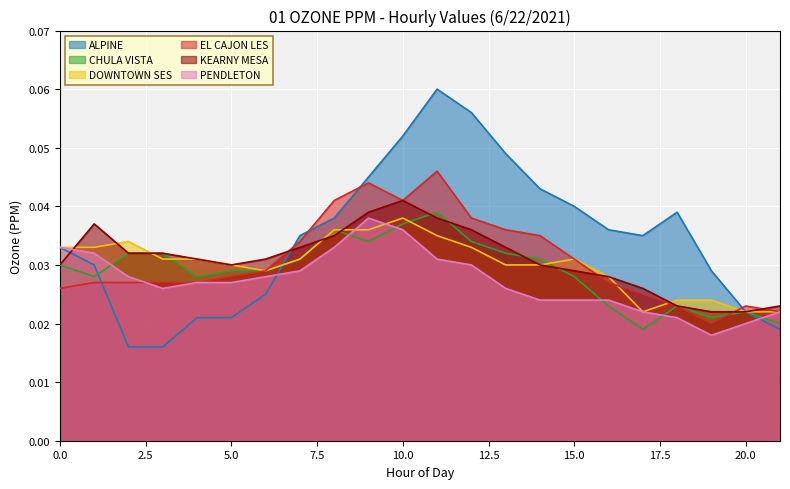

The KEARNY MESA series shows 0.0 at 6. True or false?

True